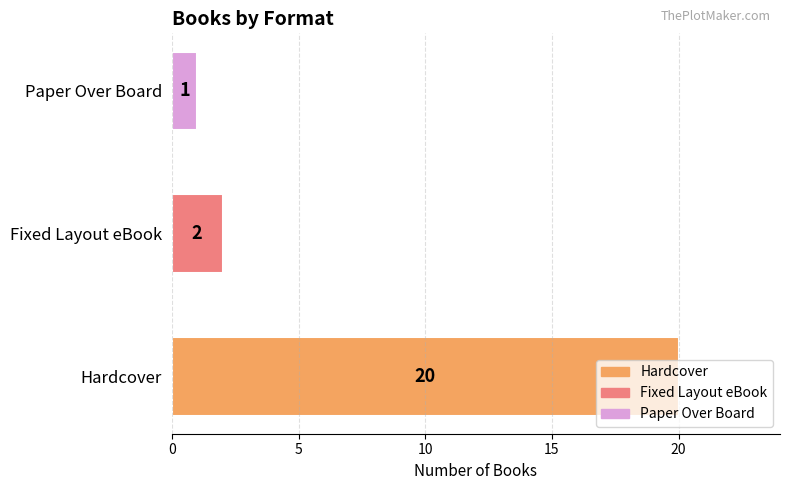

What is the greatest value displayed?

20